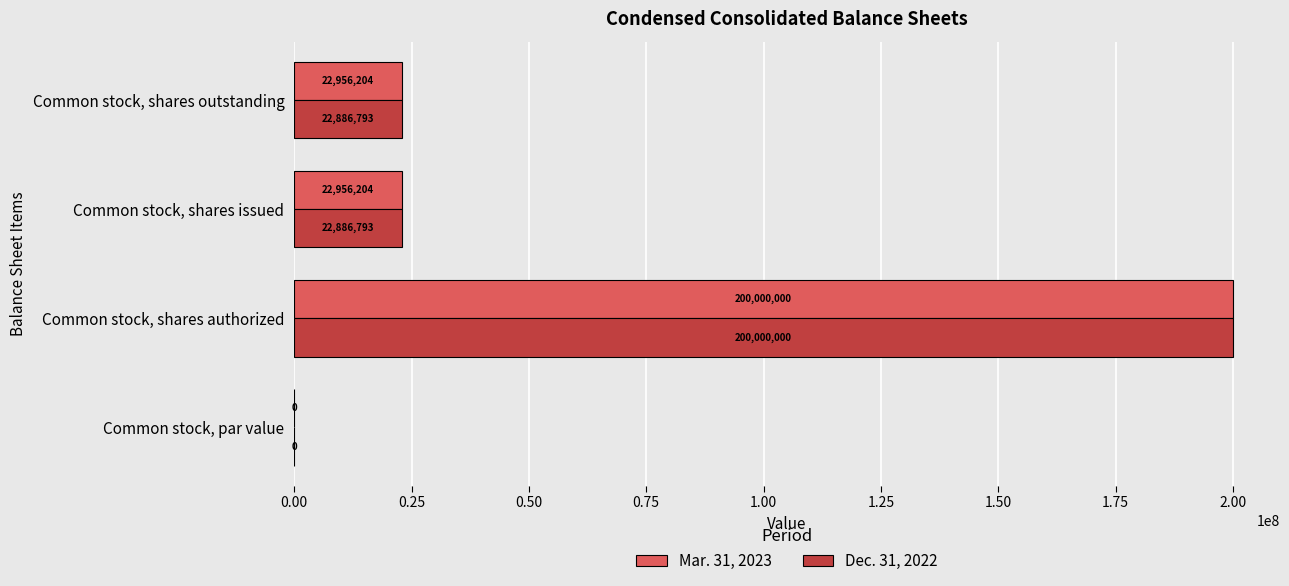

True or false: Dec. 31, 2022 has a value of 22886793.0 at Common stock, shares issued.

True